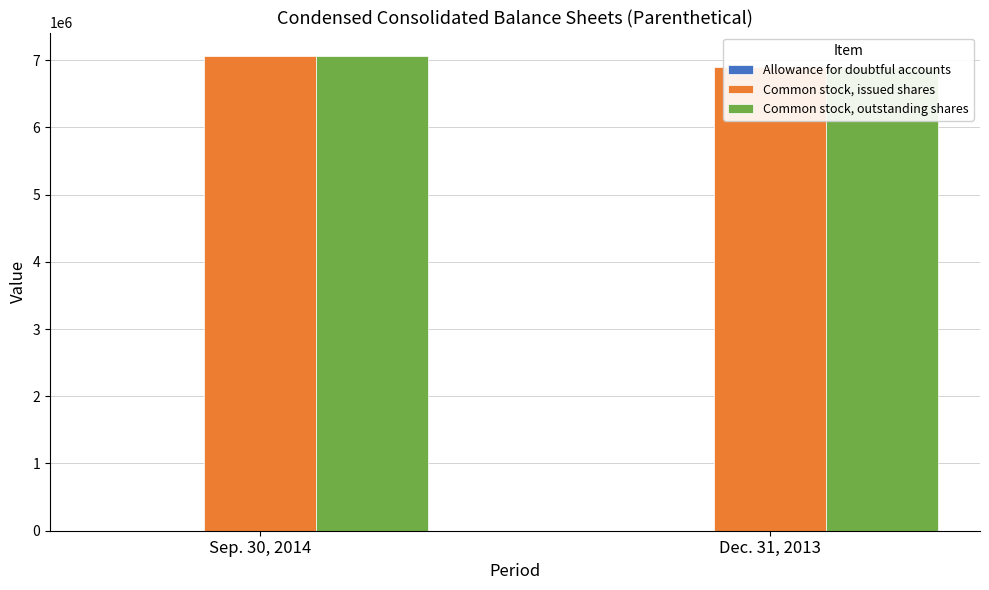

Reading left to right, what are all the values shown in this chart?

Allowance for doubtful accounts: Sep. 30, 2014=529	Dec. 31, 2013=512
Common stock, issued shares: Sep. 30, 2014=7056569	Dec. 31, 2013=6900683
Common stock, outstanding shares: Sep. 30, 2014=7056569	Dec. 31, 2013=6900683